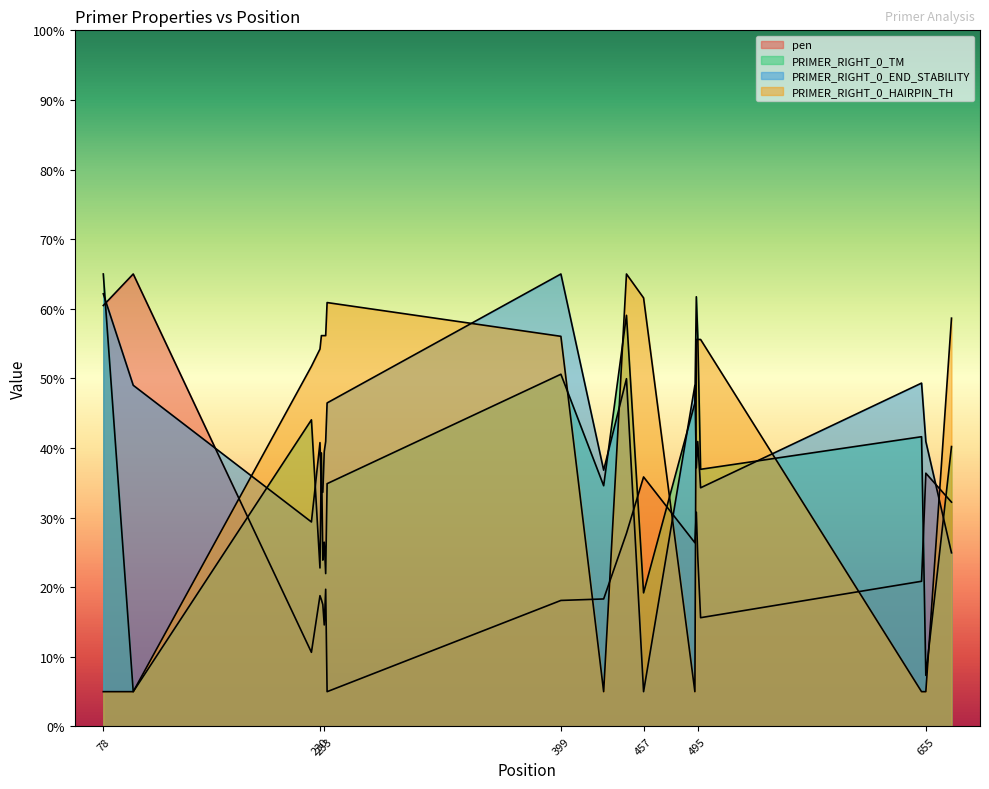

Which series has the widest spread of values?

pen